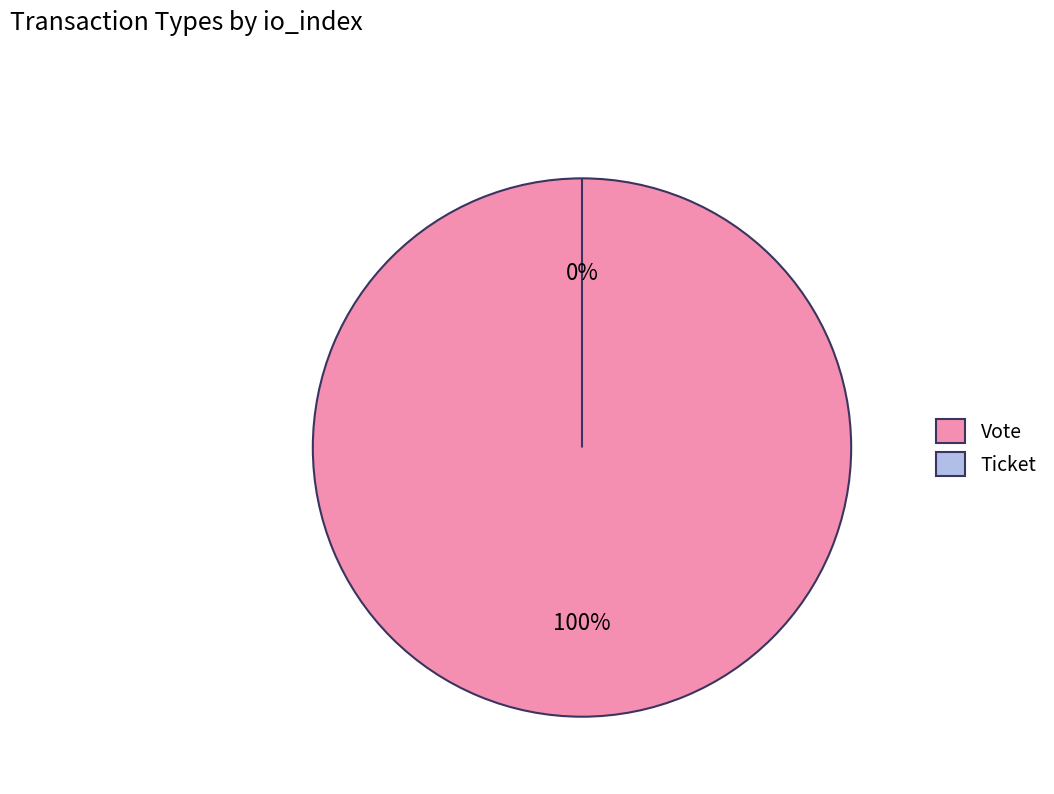

How many slices are in this pie chart?

2